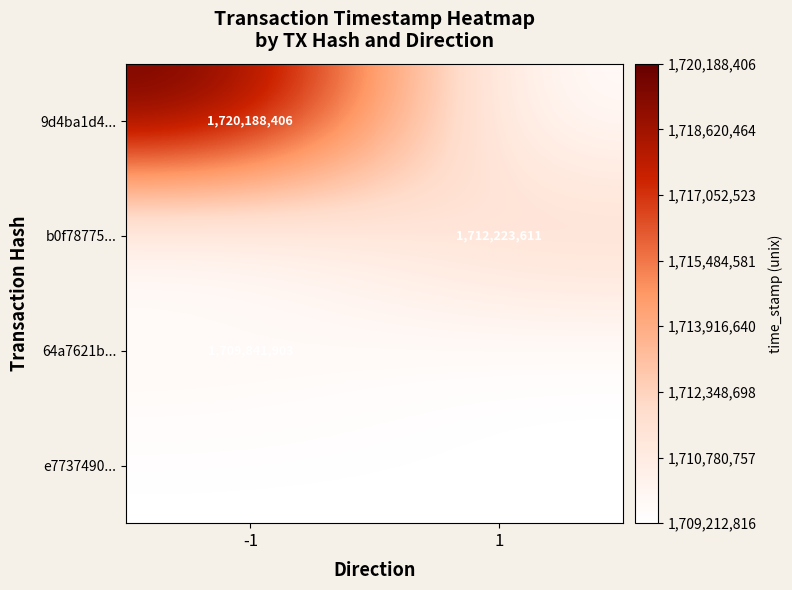

Count the number of categories in the chart.

2